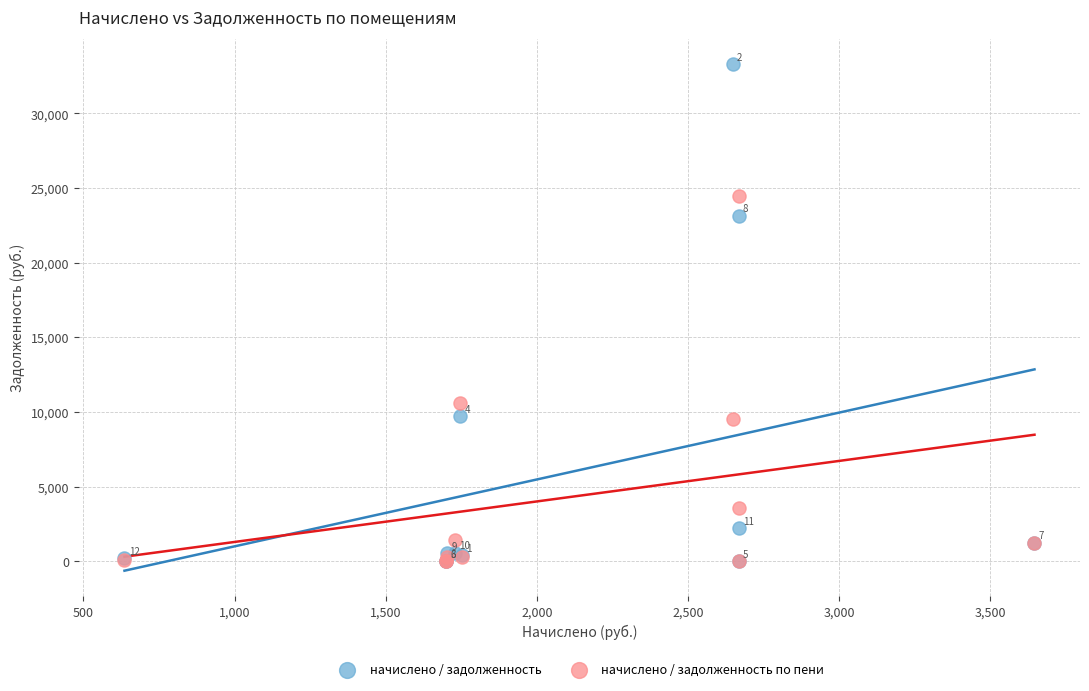

In the начислено / задолженность series, what Y value is closest to 16648?

23139.6